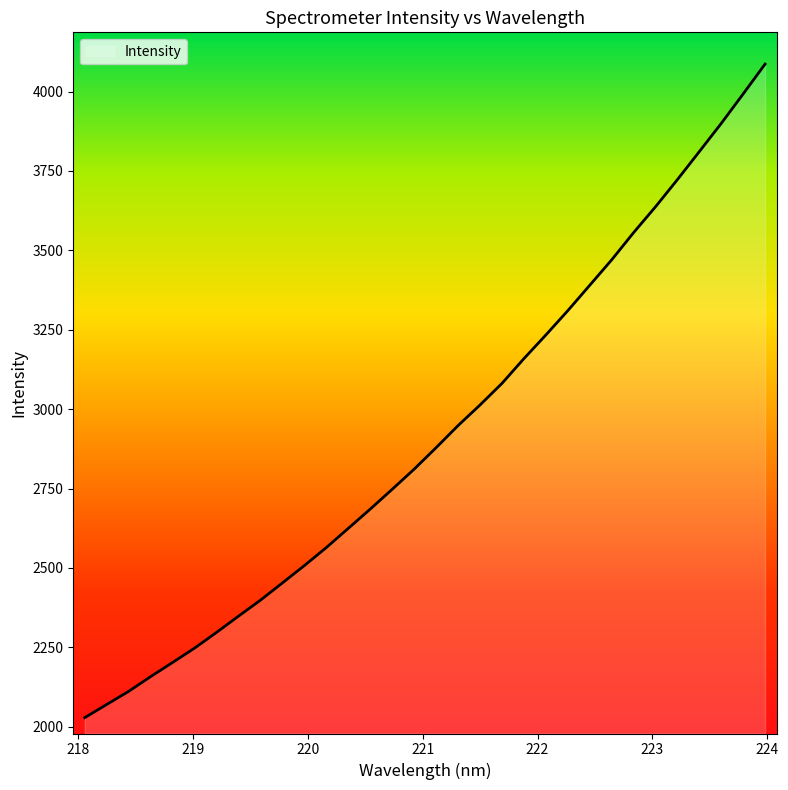

What is the difference between the maximum and minimum values?

2058.0